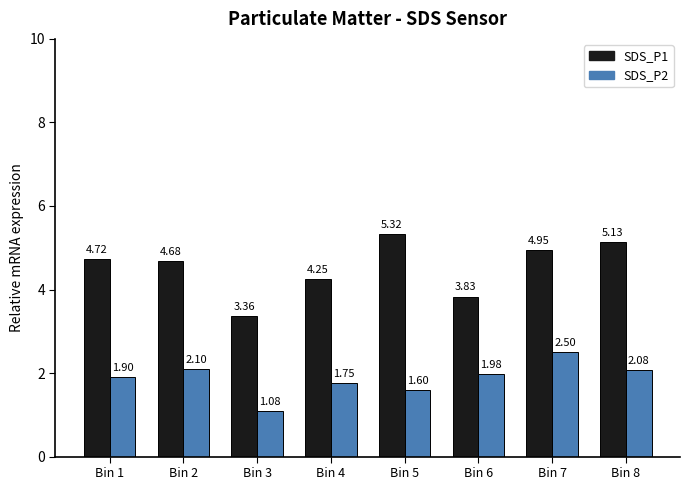

What is the greatest value displayed?

5.3